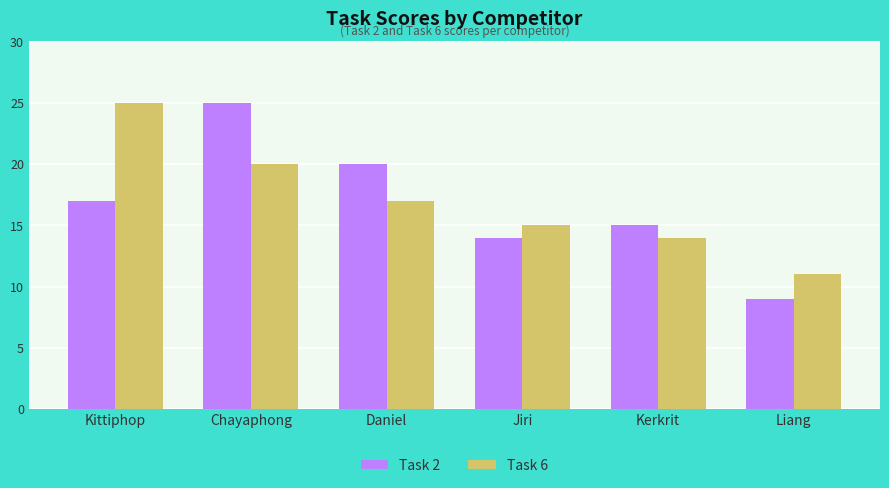

At which category does the chart reach its minimum across all series?

Liang